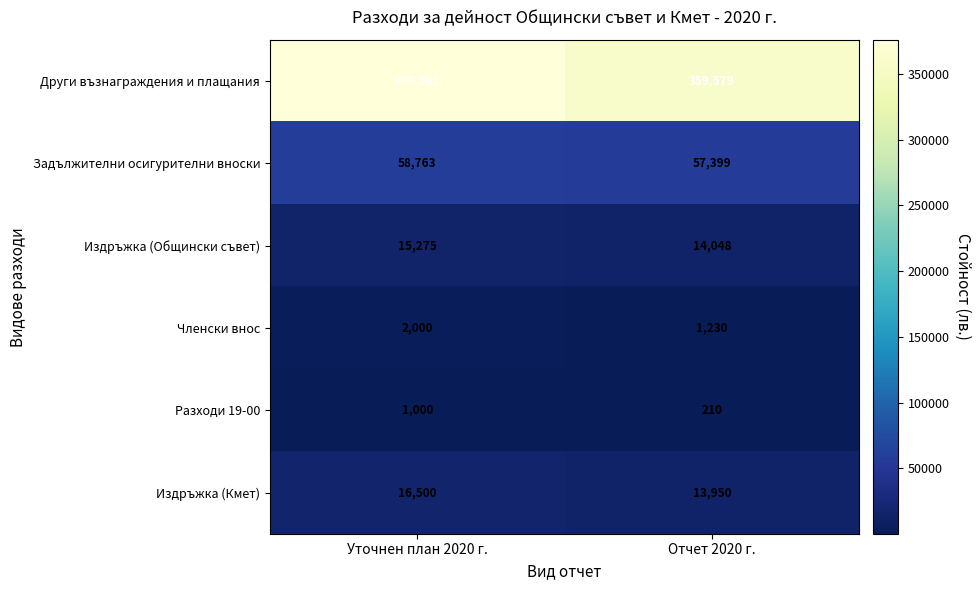

Which series has the largest total across all categories?

Други възнаграждения и плащания